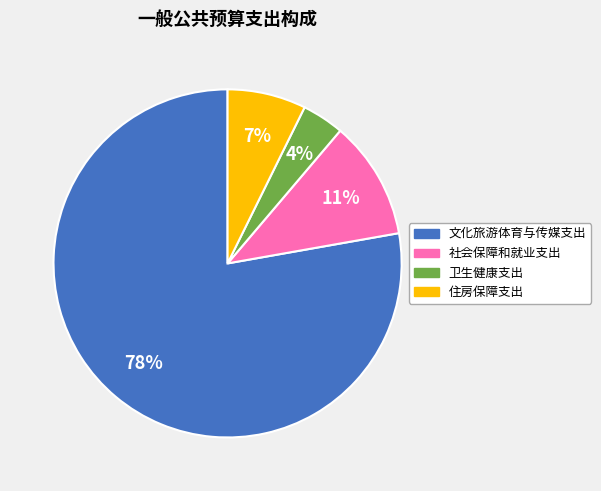

To the nearest percent, what is the average slice percentage?

25%